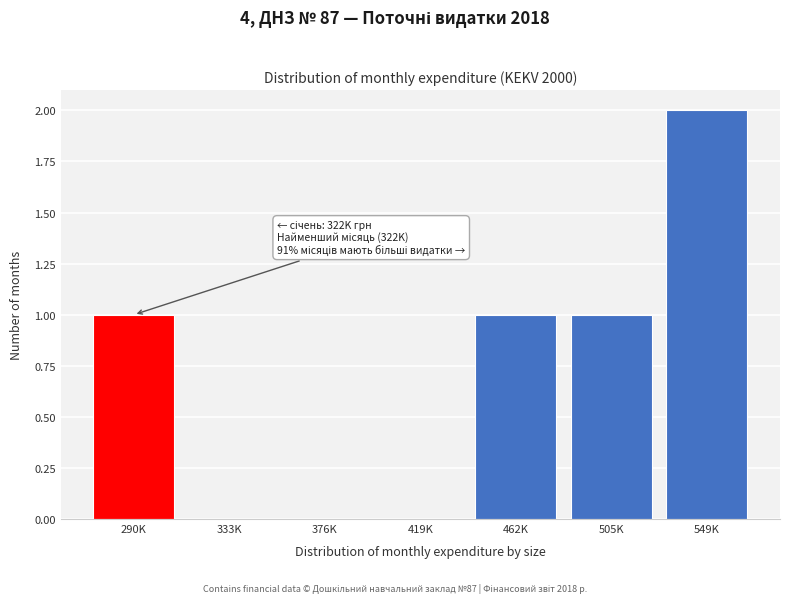

Reading right to left, transcribe all the data shown in this chart.

549K=2	505K=1	462K=1	419K=0	376K=0	333K=0	290K=1